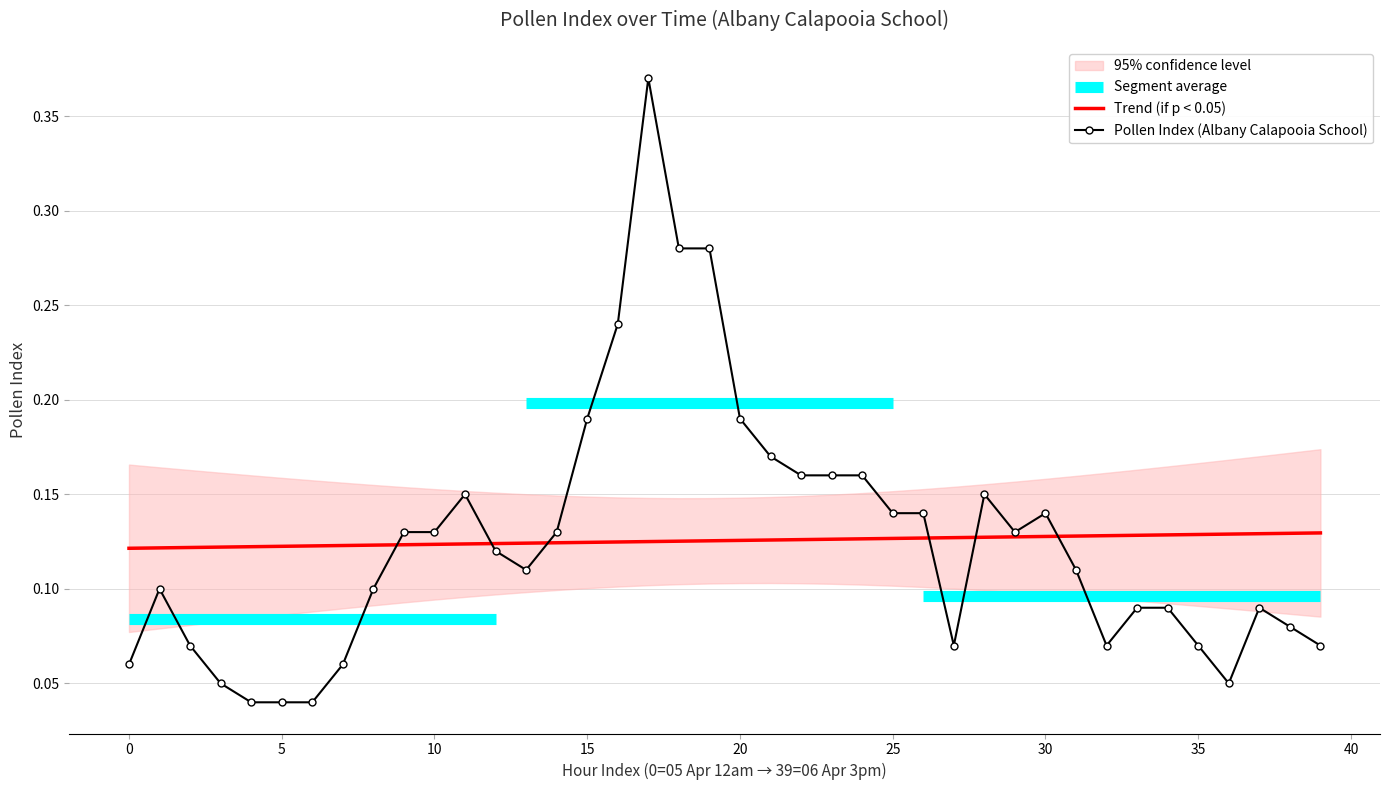

Rank the series by their maximum value, from lowest to highest.

Trend (if p < 0.05), Pollen Index (Albany Calapooia School)